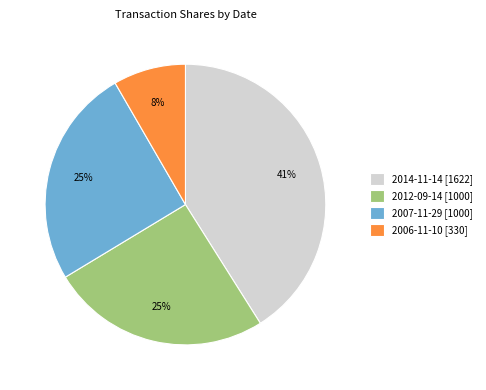

What percentage is the 2014-11-14 slice, to the nearest percent?

41%